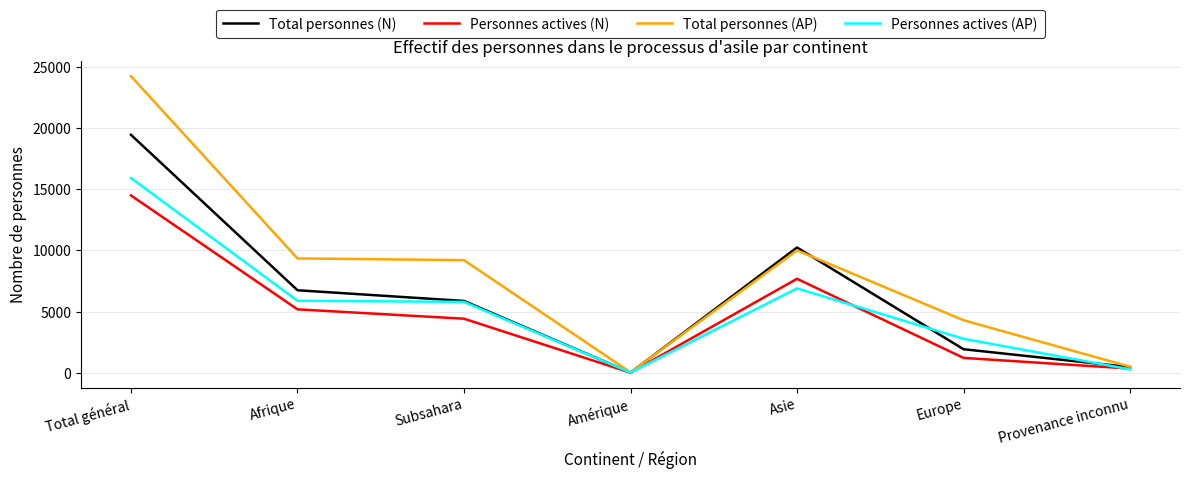

Which series changed the most between Afrique and Asie?

Total personnes (N)